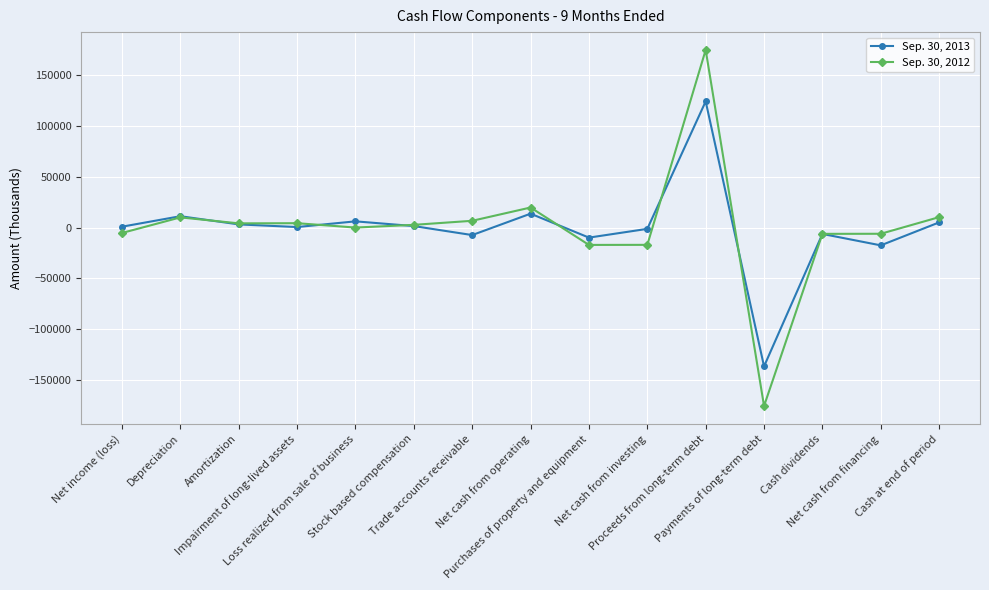

What is the total value across all series at Net income (loss)?

-4462